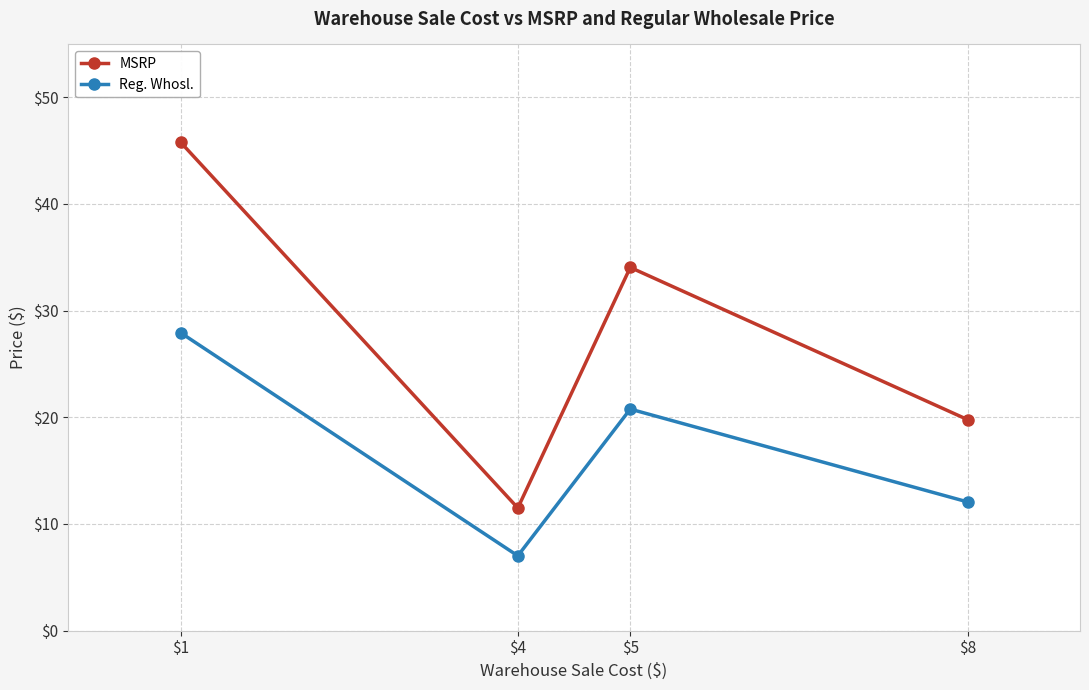

What value does the Reg. Whosl. series have at $1?

27.9